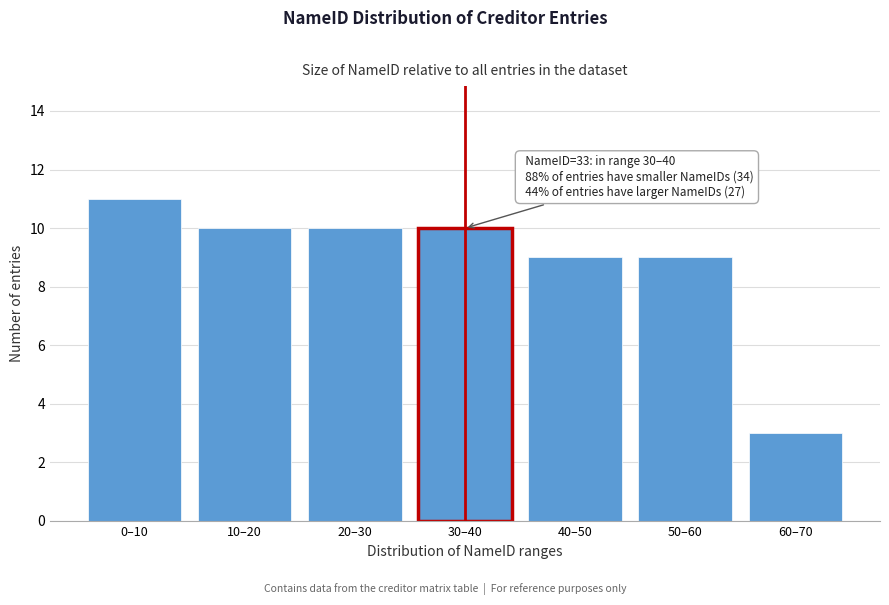

Reading left to right, what are all the values shown in this chart?

11	10	10	10	9	9	3